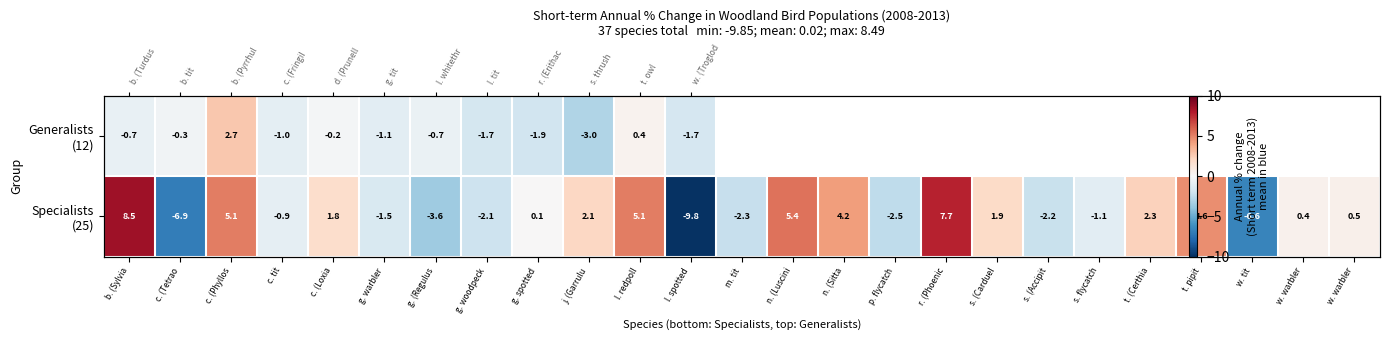

At which category is the sum across all series the highest?

c. (Phyllos